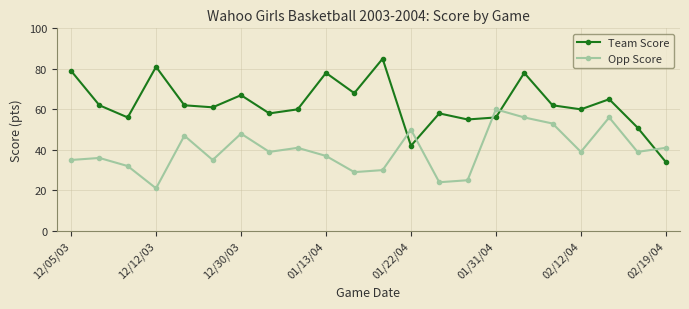

What is the value of the Opp Score point at the 17th from the left?

56